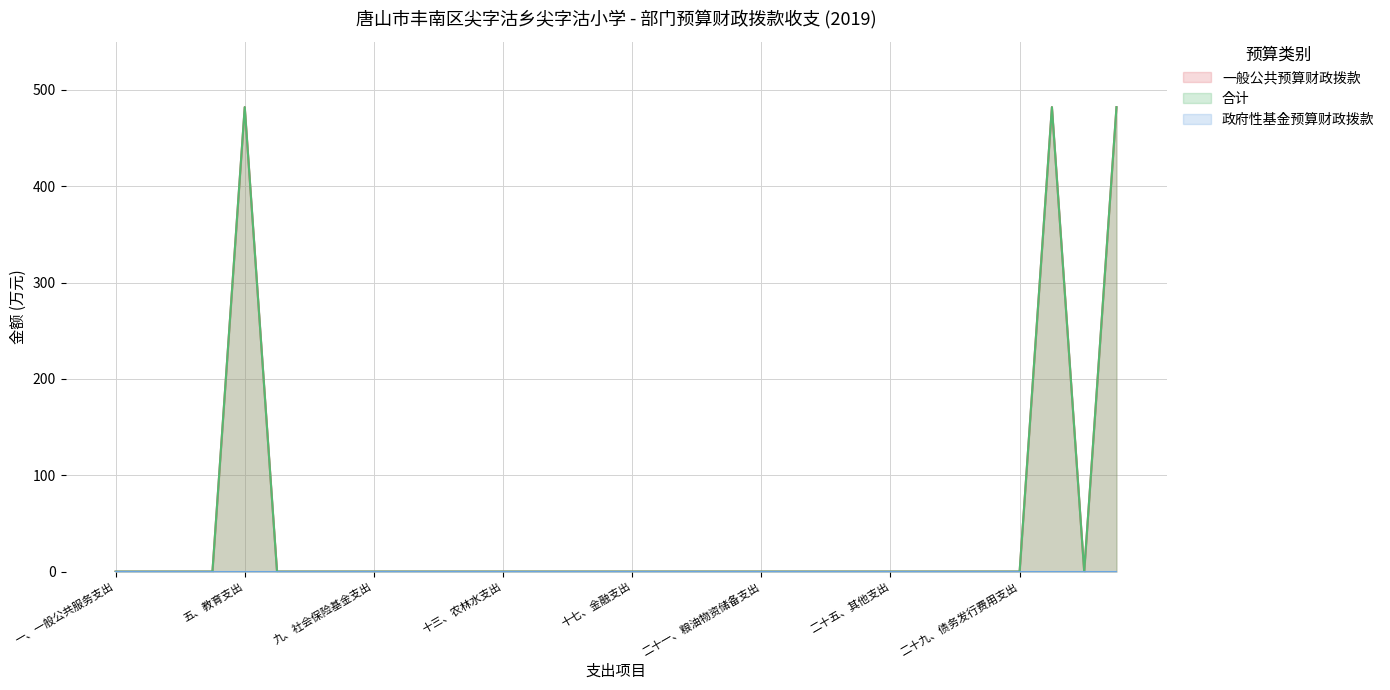

What position from the left is 十五、资源勘探信息等支出?

15